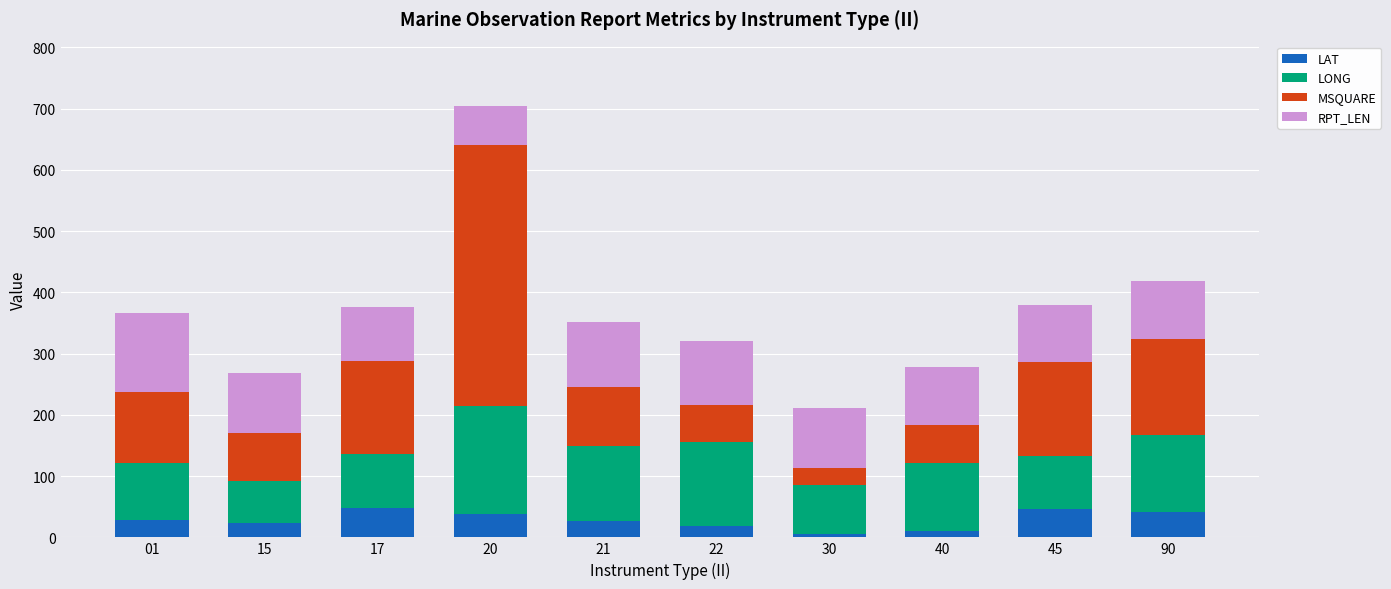

At which category is the sum across all series the highest?

20